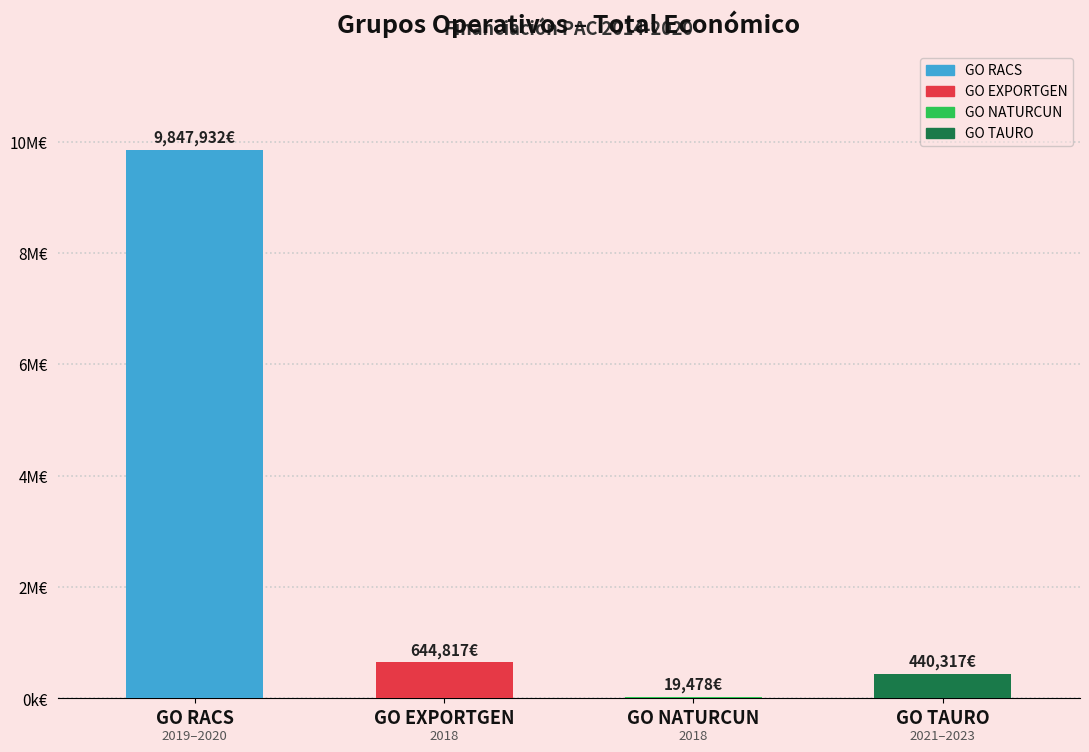

What is the sum of the values at EXPORTGEN and NATURCUN?

664295